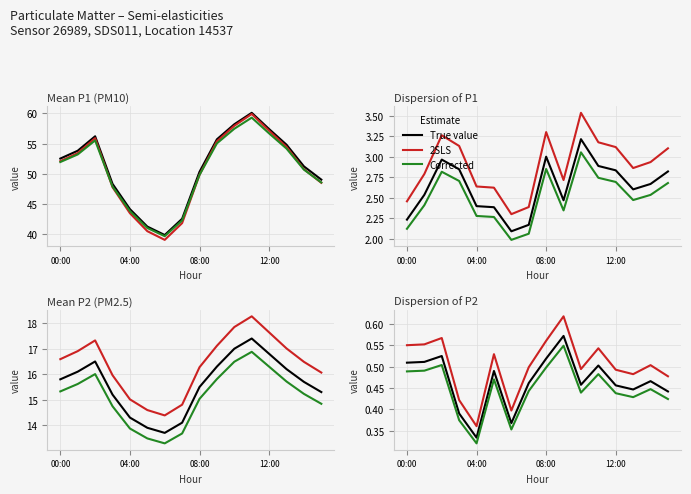

Is this an area chart (filled region under the line)?

No